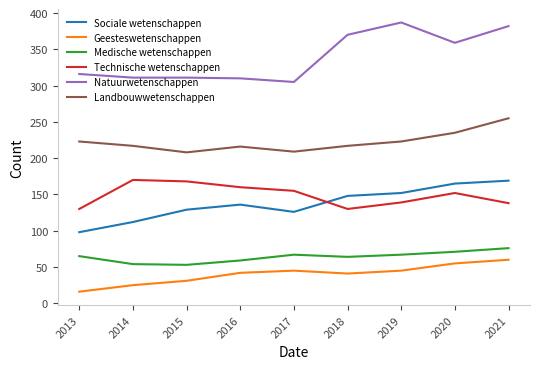

At 2014, list the series in order from smallest to largest.

Geesteswetenschappen, Medische wetenschappen, Sociale wetenschappen, Technische wetenschappen, Landbouwwetenschappen, Natuurwetenschappen